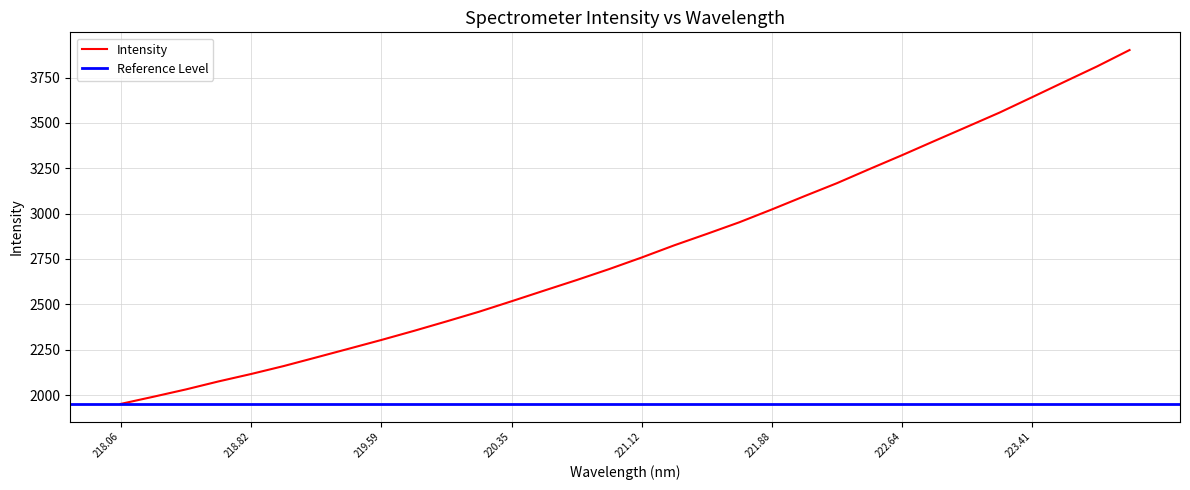

True or false: Intensity has a value of 3321.7 at 222.64.

True